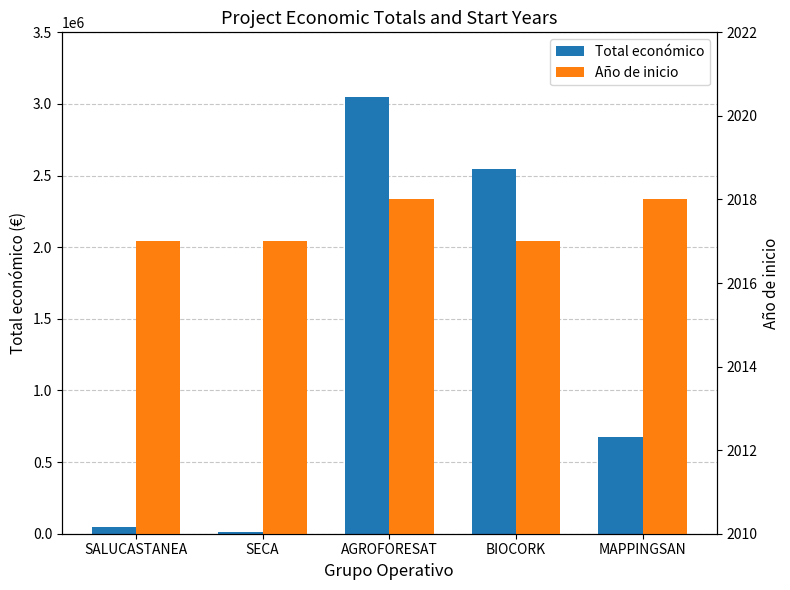

What is the approximate value of Total económico at BIOCORK?

2546283